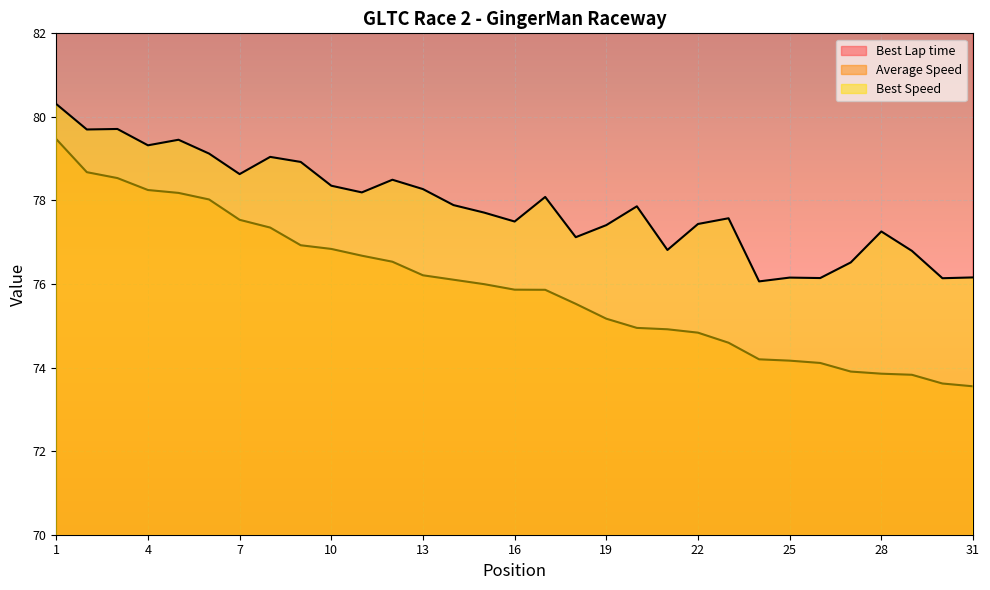

In Best Lap time, how many points are higher than both neighbors (excluding endpoints)?

10